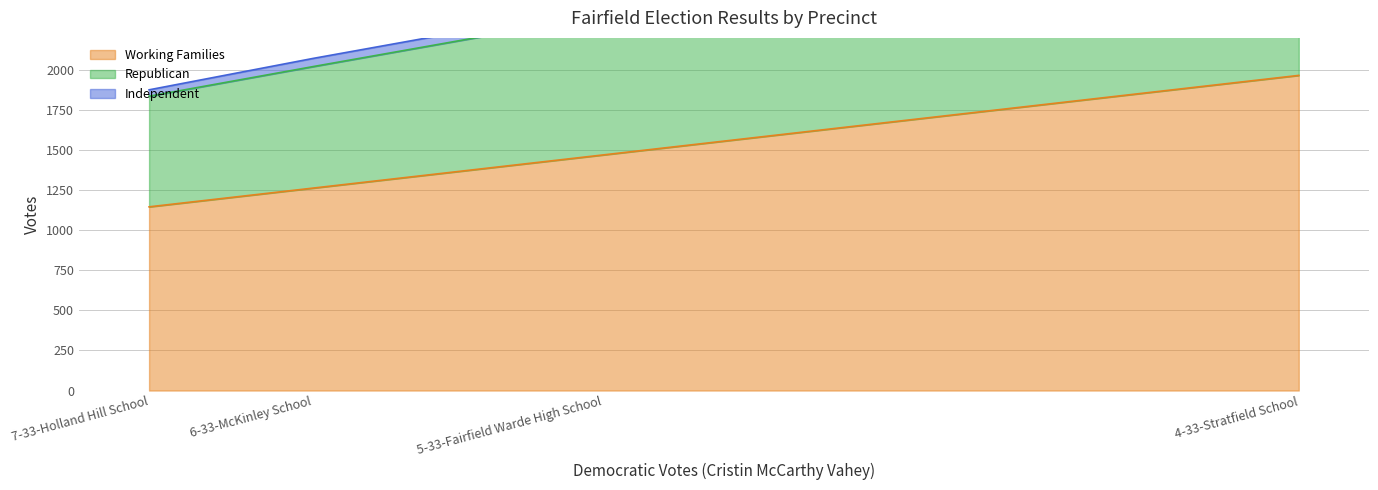

Which series has the largest total across all categories?

Working Families